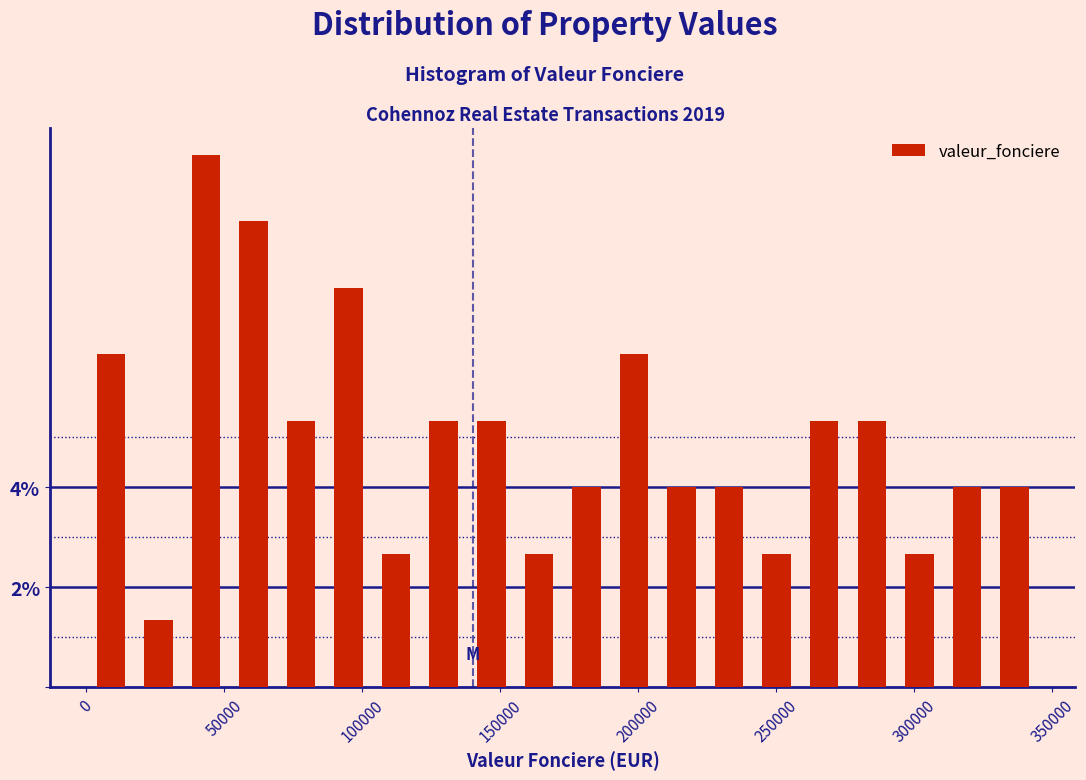

Around what value on the x-axis is the tallest bar? Give the approximate position of its centre, as read against the axis.

45000